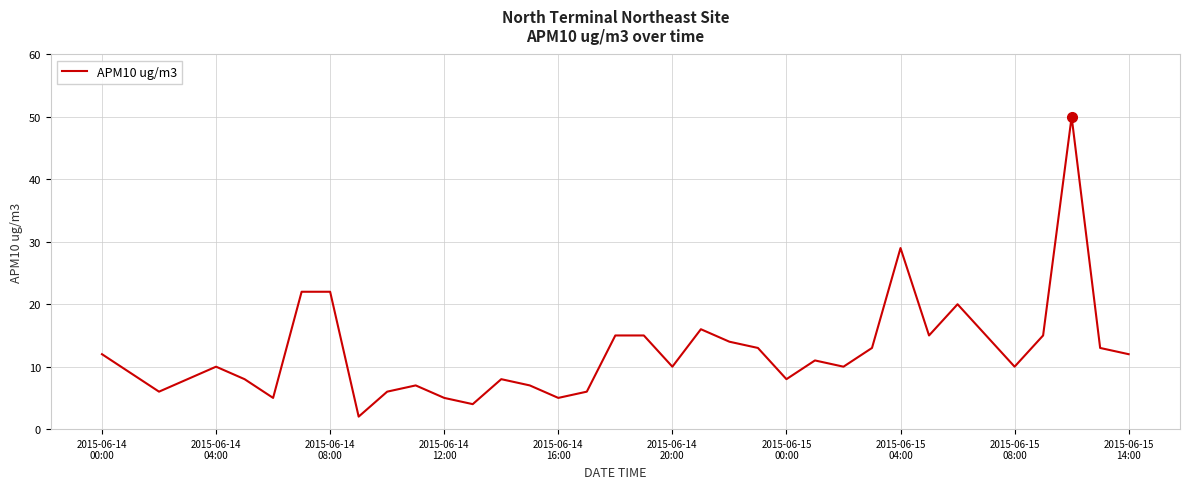

What is the difference between the maximum and minimum values?

48